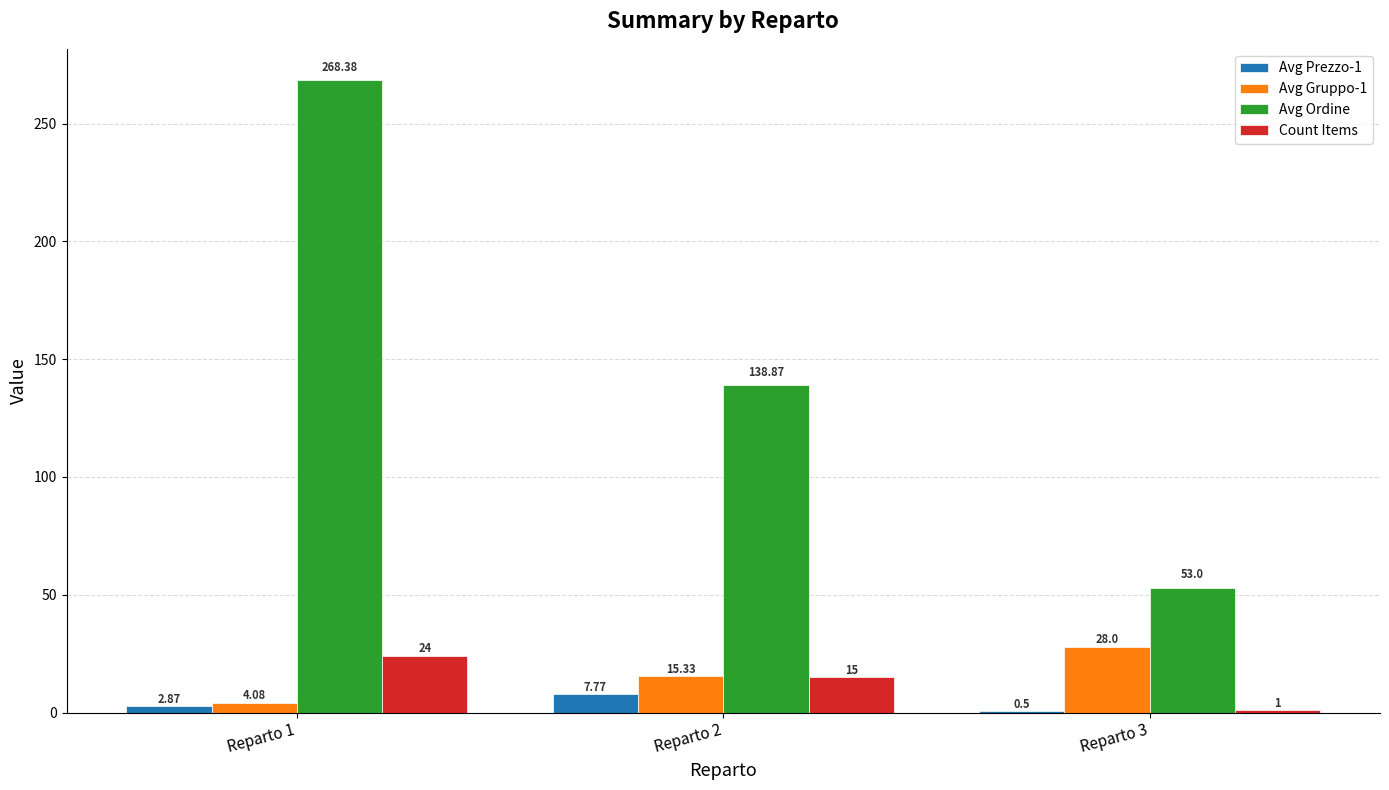

What is the total value across all series at Reparto 3?

82.5